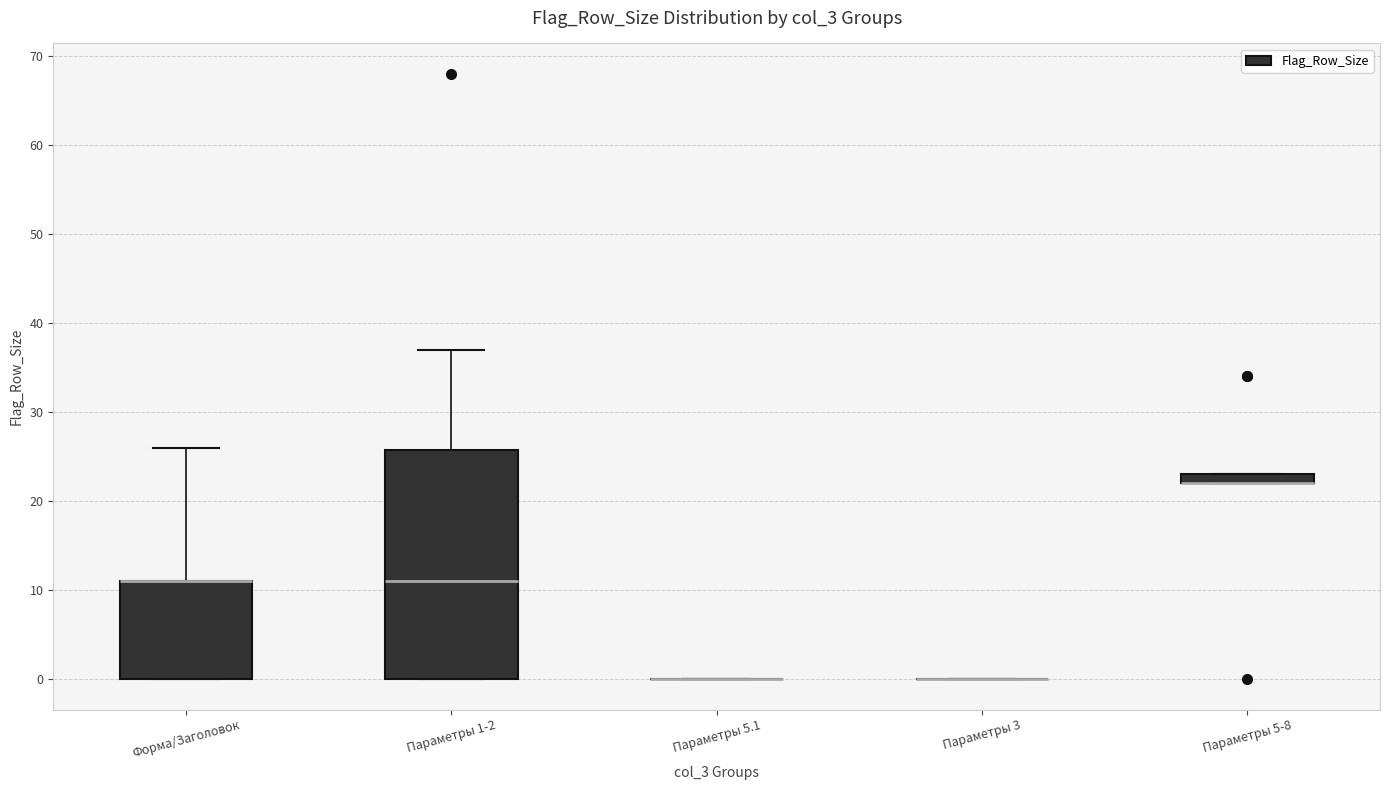

Comparing the boxes themselves (not the whiskers), which one is the tallest?

Параметры 1-2